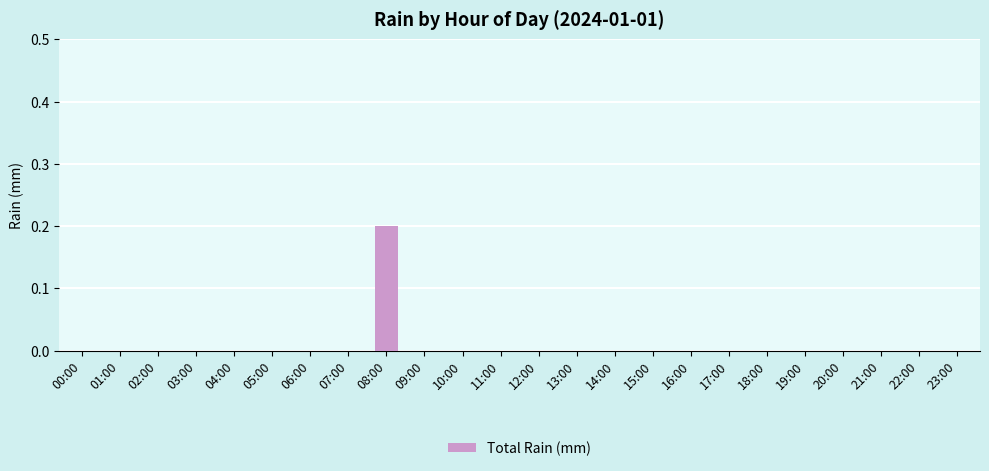

The value at 07:00 is -0.1. True or false?

False